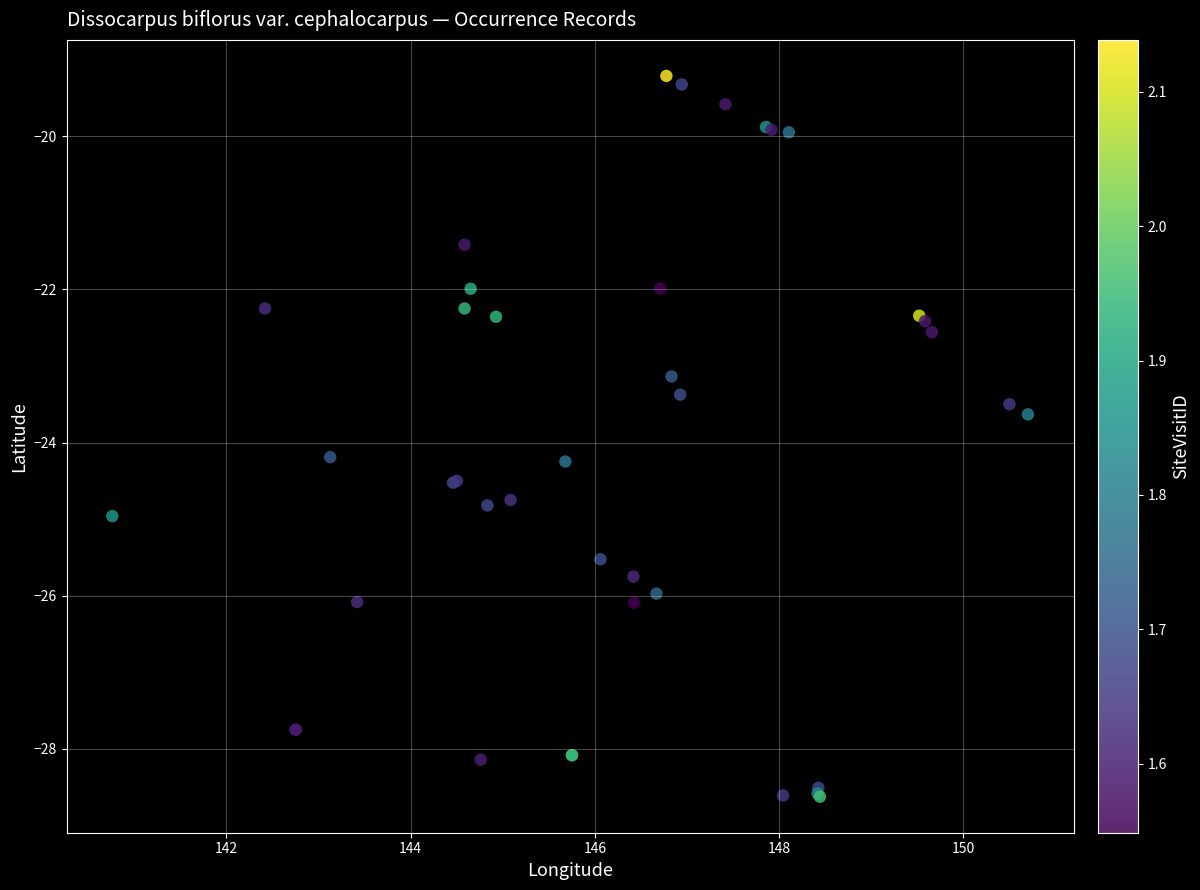

What Y value in the scatter plot is closest to -23?

-23.1